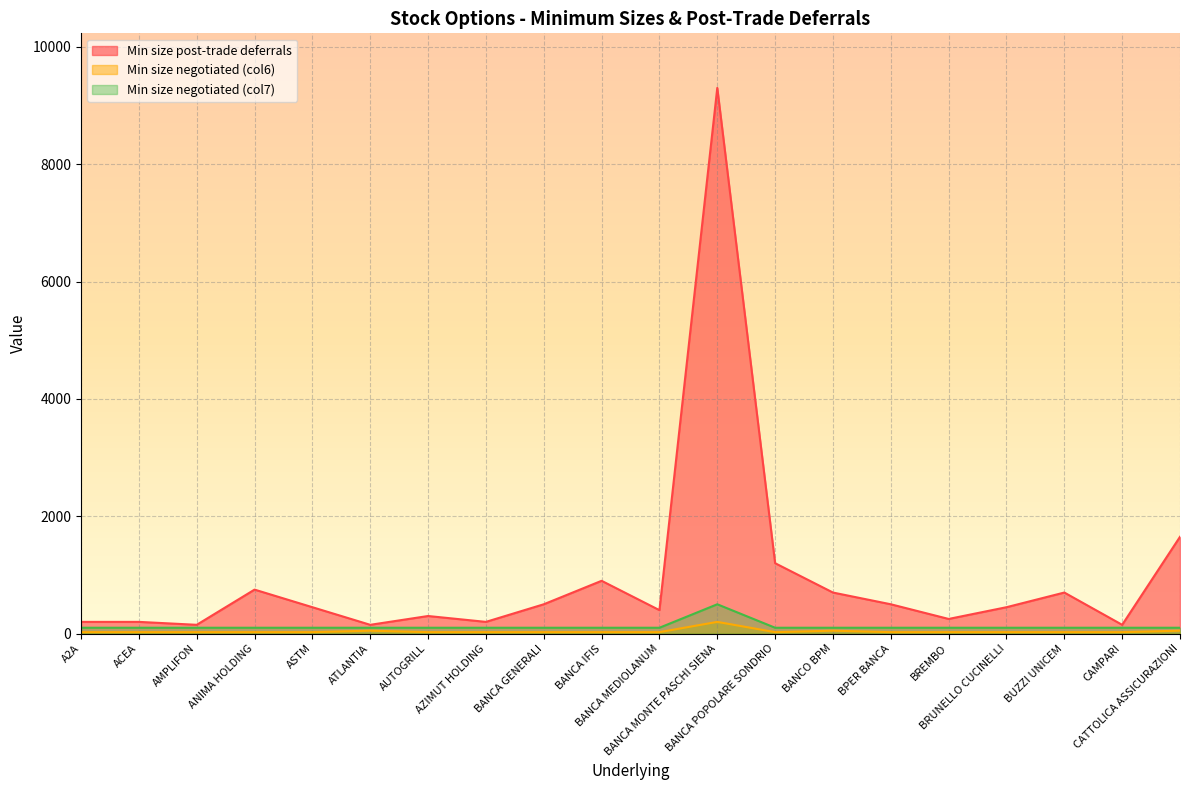

How many interior local valleys does the Min size post-trade deferrals series have?

6